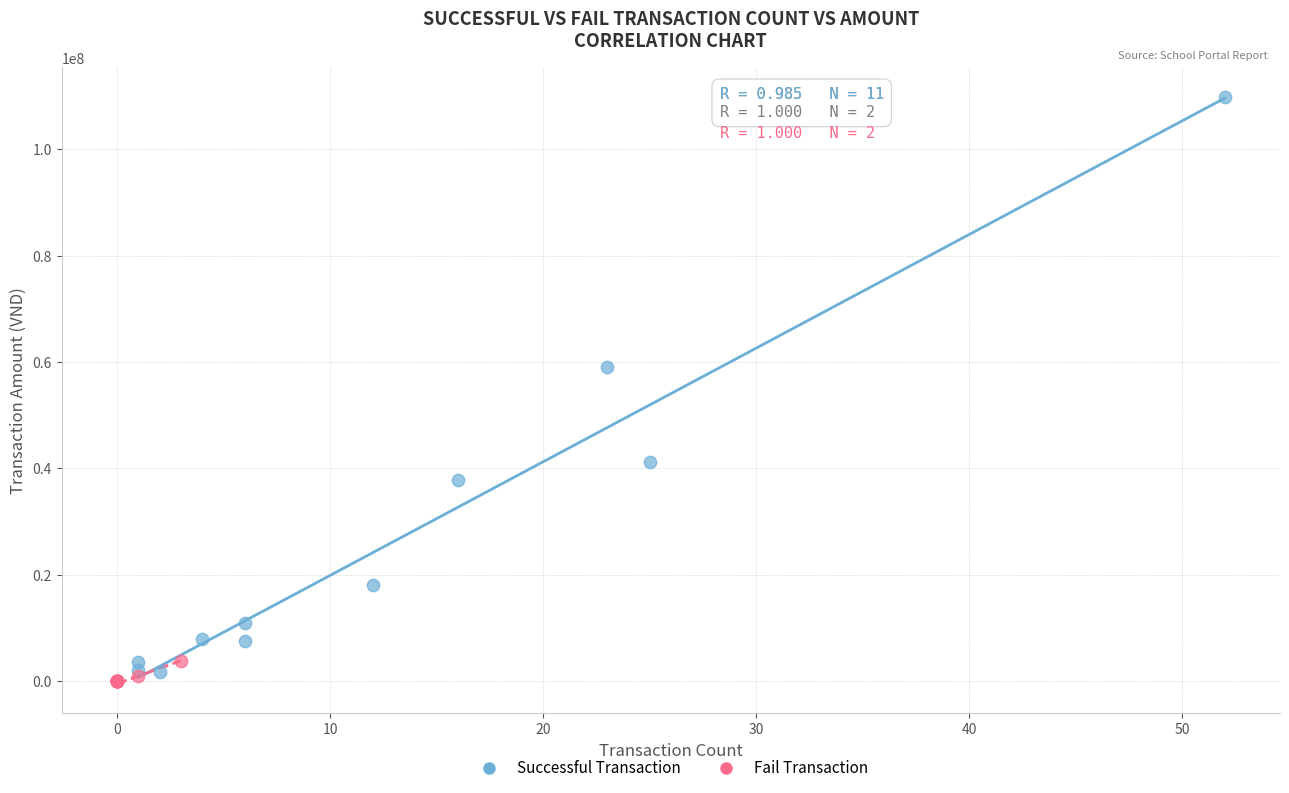

Which series contains the highest Y value?

Successful Transaction